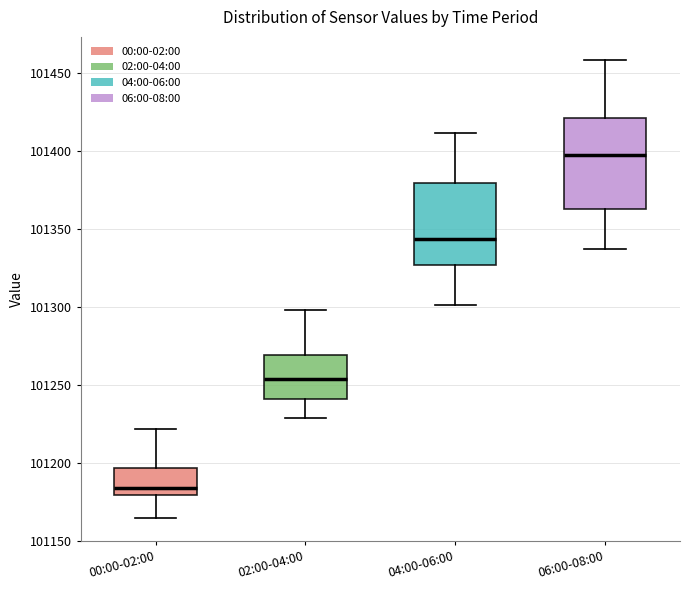

Which box's median line is the lowest?

00:00-02:00